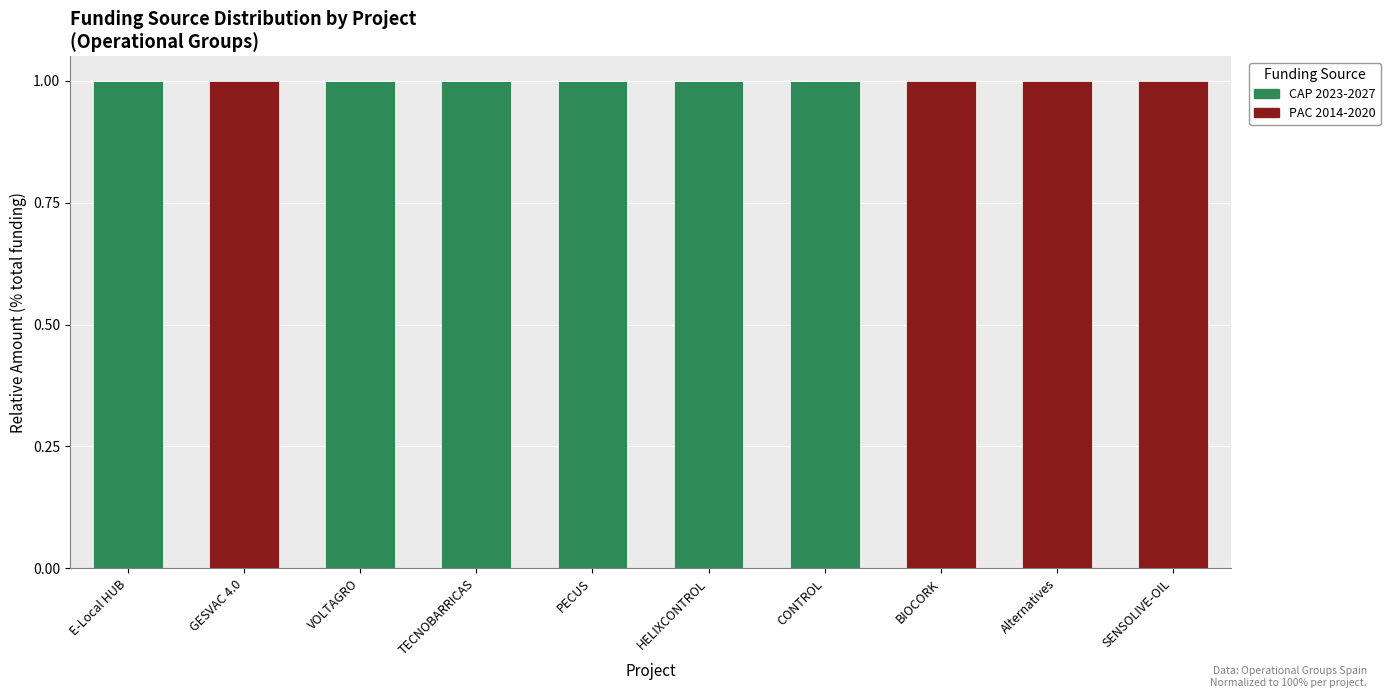

Is it true that CAP 2023-2027 equals 2 at E-Local HUB?

False